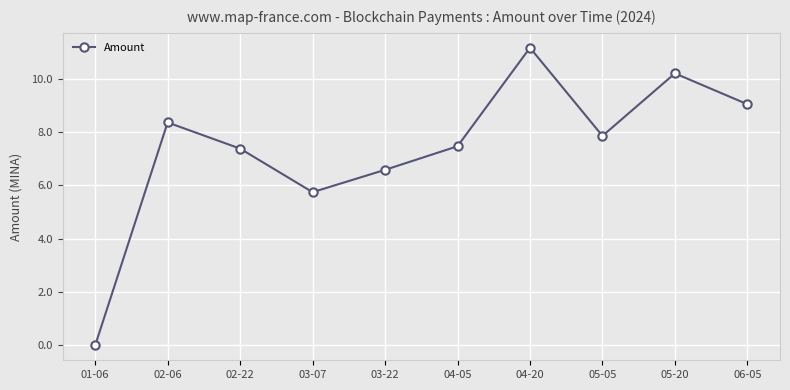

The chart shows a value of 7.9 at 05-05. True or false?

True